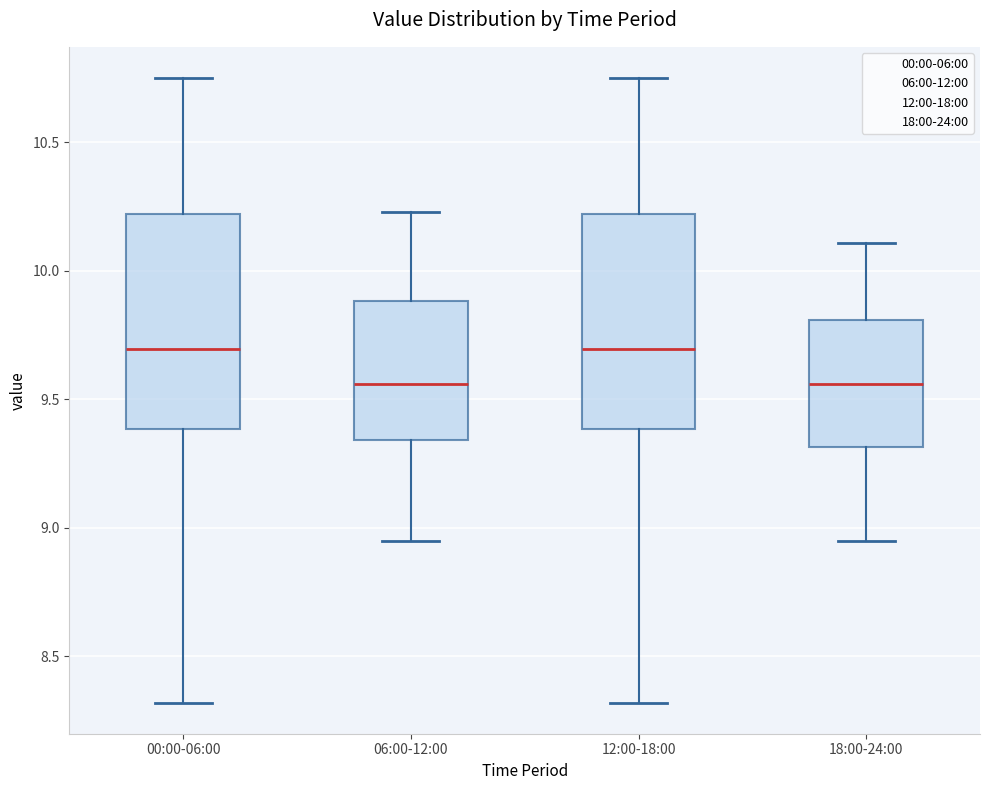

Reading left to right, read every box against the y-axis: the position of its median line, the range the box covers, and the ends of its whiskers. The values are not printed on the chart, so give them approximately, as read against the axis.

00:00-06:00: median 9.70, box 9.40 to 10.20, whiskers 8.30 to 10.75
06:00-12:00: median 9.55, box 9.35 to 9.90, whiskers 8.95 to 10.25
12:00-18:00: median 9.70, box 9.40 to 10.20, whiskers 8.30 to 10.75
18:00-24:00: median 9.55, box 9.30 to 9.80, whiskers 8.95 to 10.10